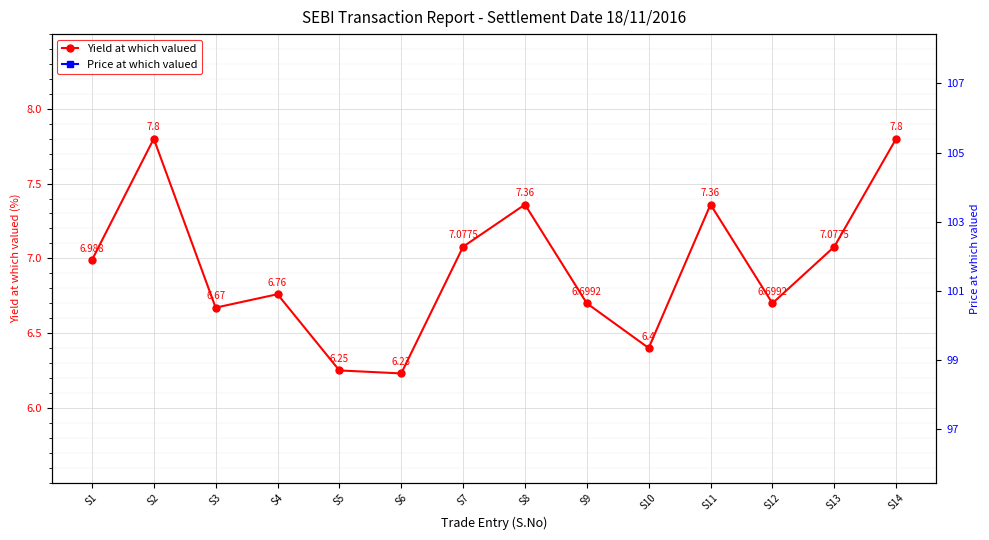

Rank the categories by Price at which valued value from lowest to highest.

S5, S6, S3, S4, S10, S9, S12, S2, S14, S8, S11, S1, S7, S13